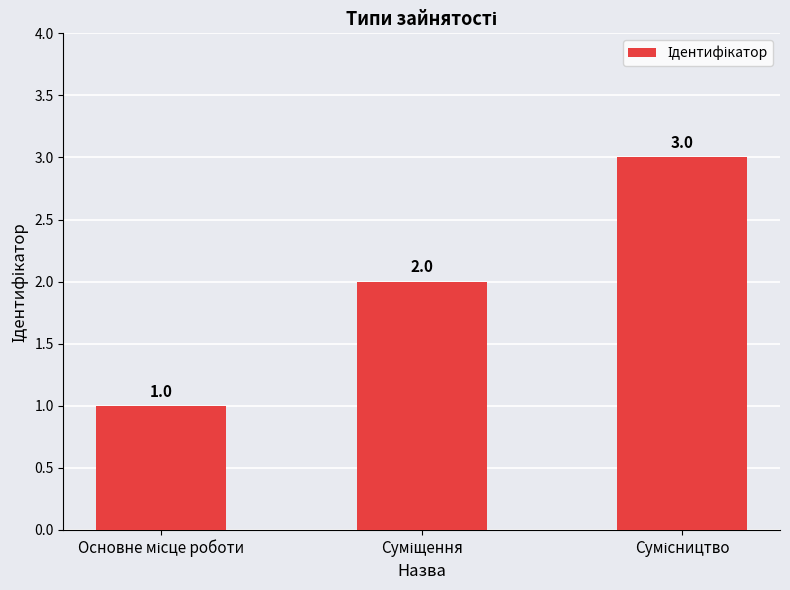

Reading left to right, list all the values displayed in this chart.

1	2	3